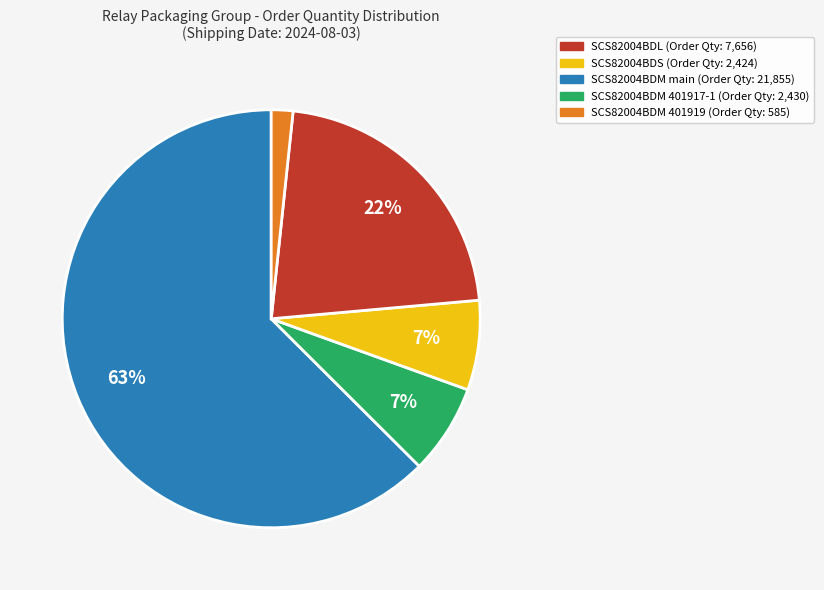

To the nearest percent, what is the average slice percentage?

20%